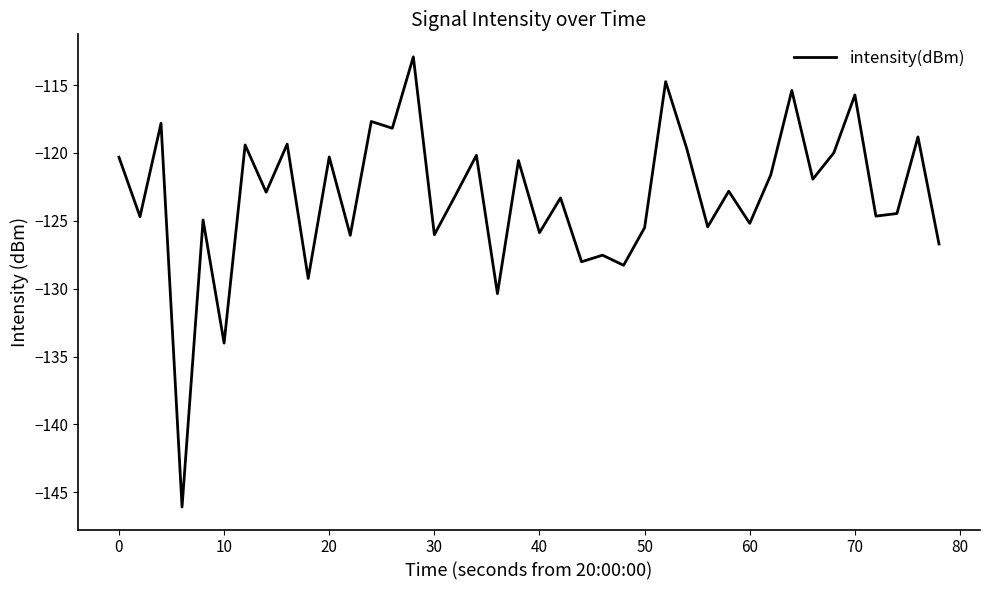

What is the difference between the second highest and second lowest values?

19.3